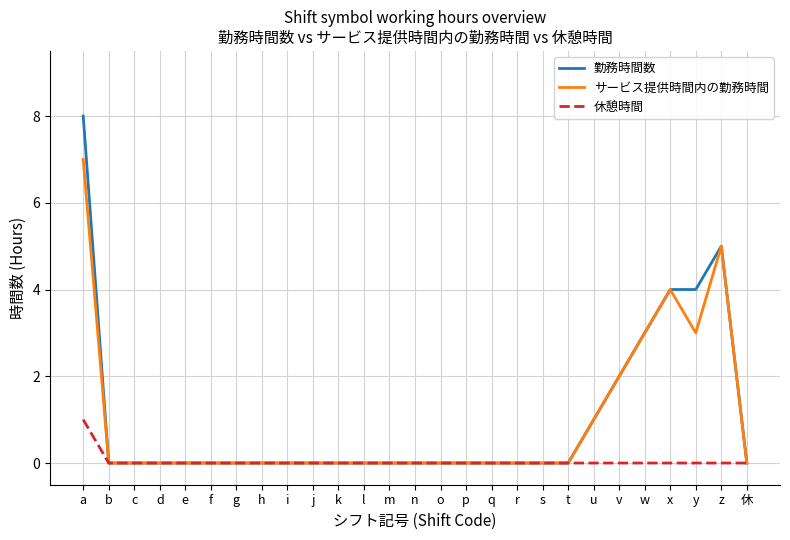

Reading left to right, transcribe all the data shown in this chart.

勤務時間数: 8	0	0	0	0	0	0	0	0	0	0	0	0	0	0	0	0	0	0	0	1	2	3	4	4	5	0
サービス提供時間内の勤務時間: 7	0	0	0	0	0	0	0	0	0	0	0	0	0	0	0	0	0	0	0	1	2	3	4	3	5	0
休憩時間: 1	0	0	0	0	0	0	0	0	0	0	0	0	0	0	0	0	0	0	0	0	0	0	0	0	0	0